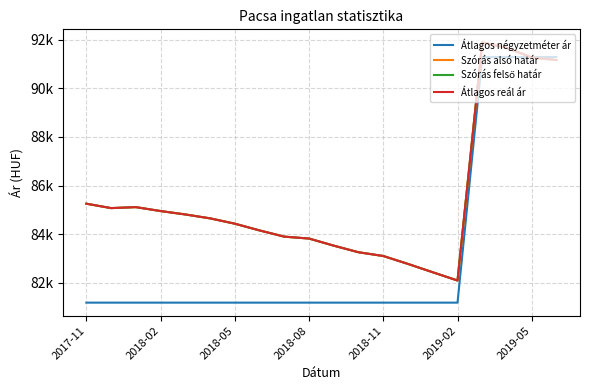

Does the chart display data point markers on the line(s)?

No